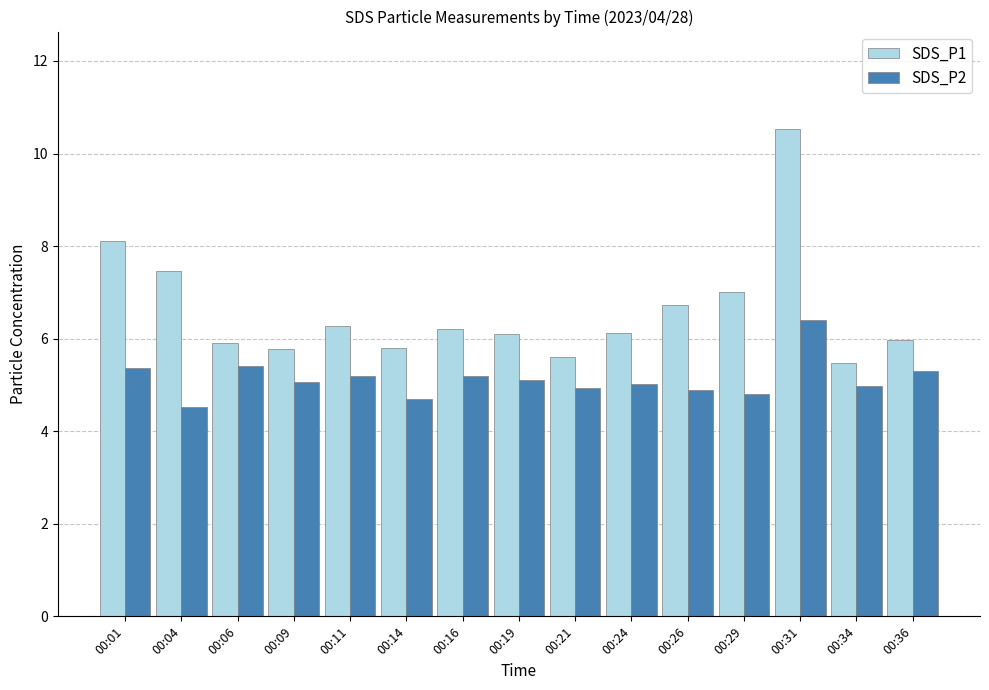

What is the average value of the SDS_P2 series?

5.1